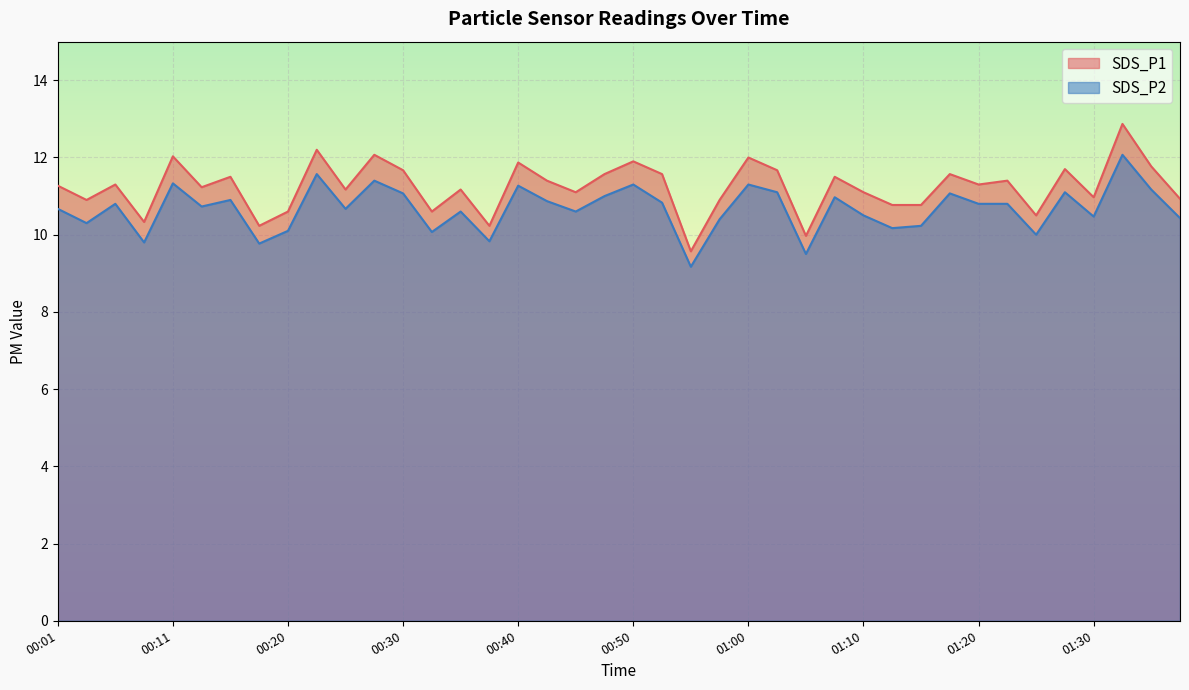

Which category has the lowest value in the SDS_P1 series?

00:55